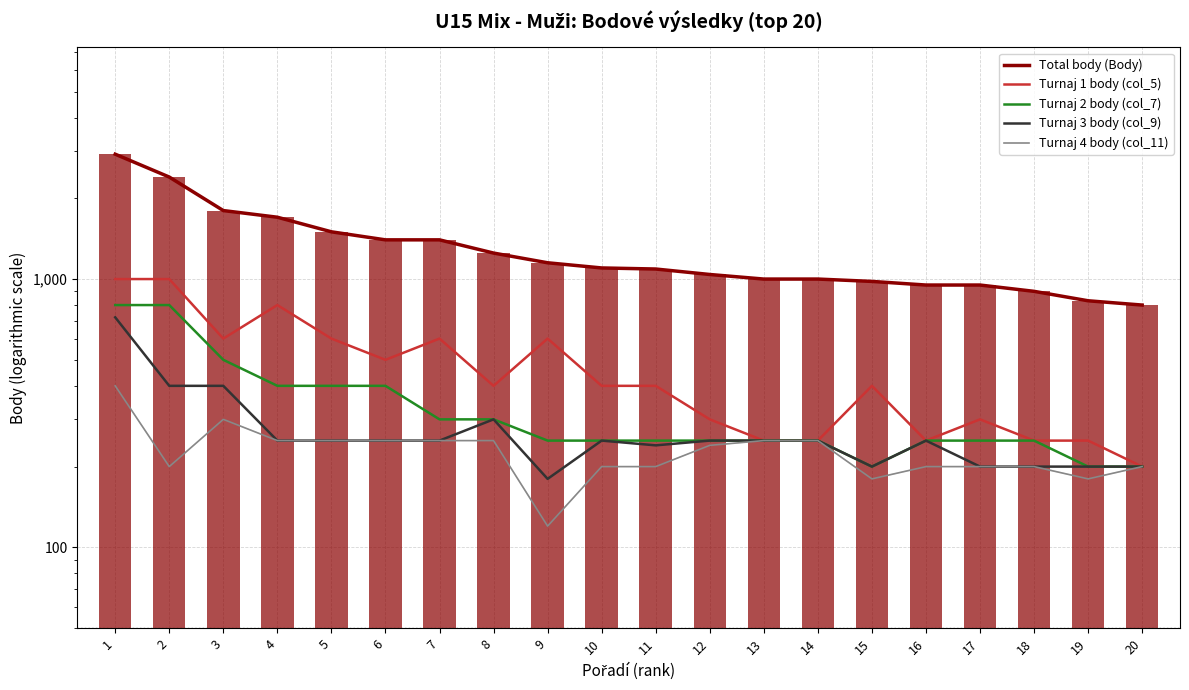

Is the value of Turnaj 3 body (col_9) at 10 greater than the value of Turnaj 4 body (col_11) at 20?

Yes